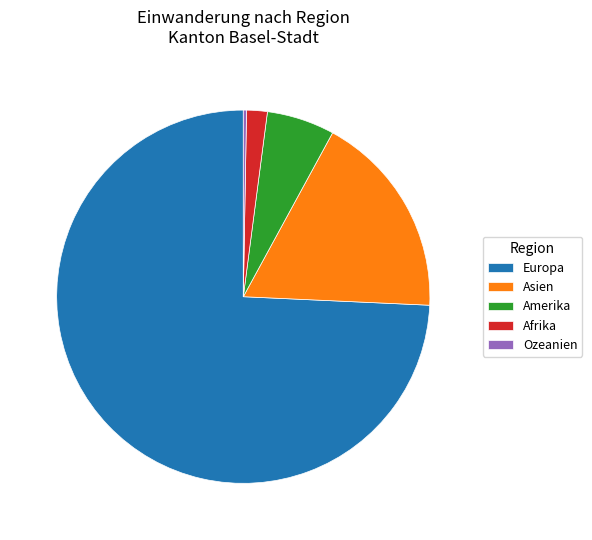

Rank the categories by value from lowest to highest.

Ozeanien, Afrika, Amerika, Asien, Europa